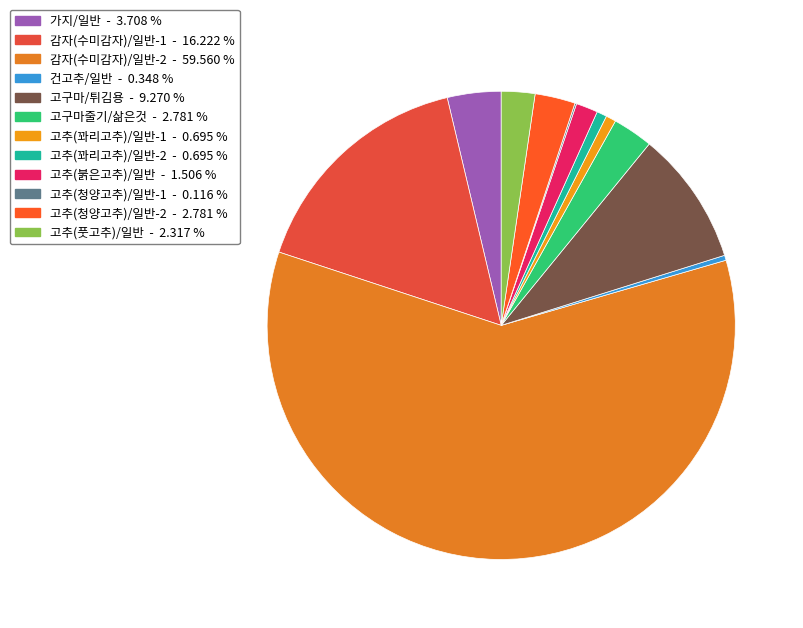

Which slice represents more than half of the pie?

감자(수미감자)/일반-2